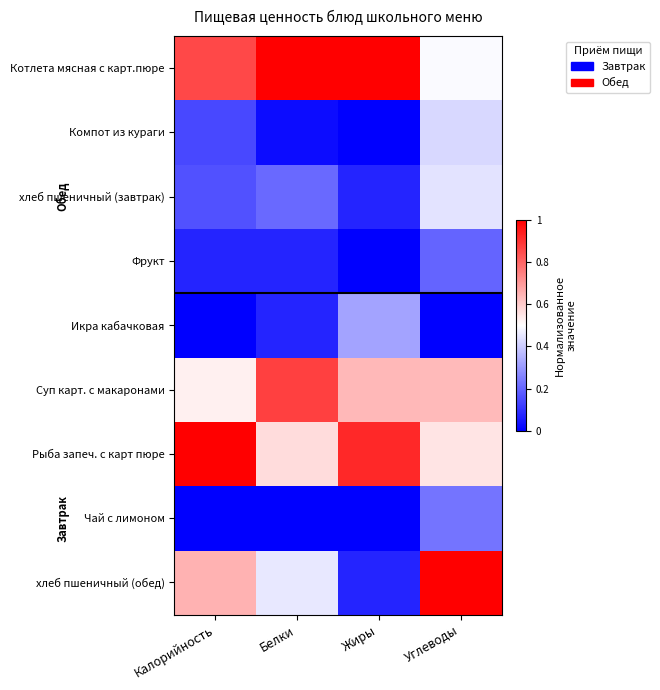

What is the difference between the highest and lowest values at Калорийность?

1.0